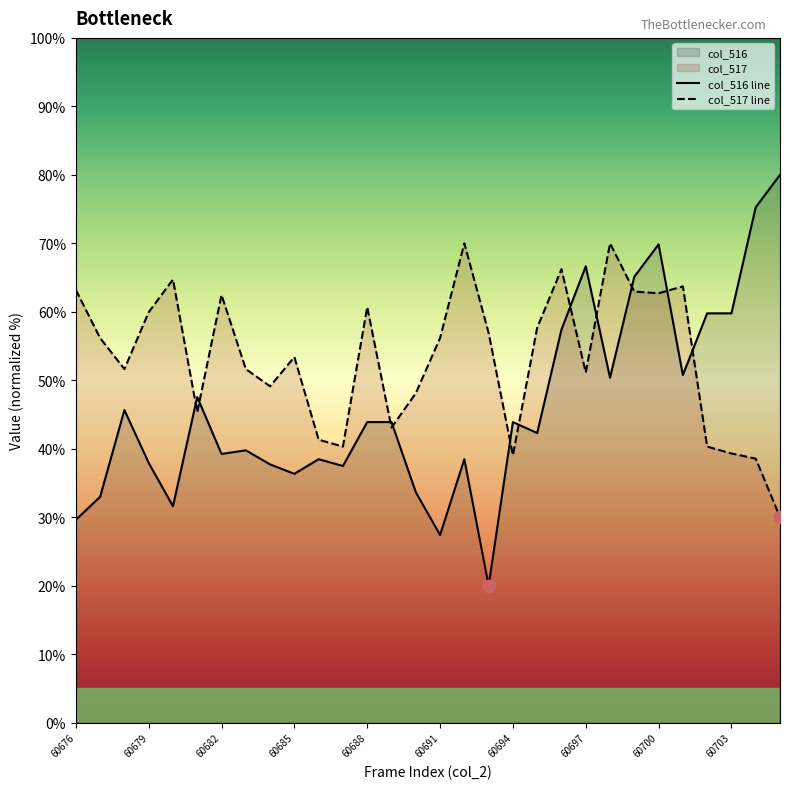

Which series reaches the minimum Y coordinate?

col_516 line